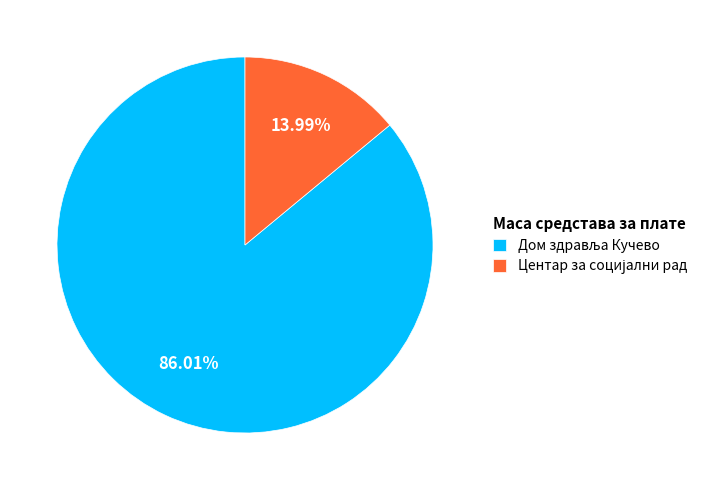

Does any single category account for the majority?

Yes